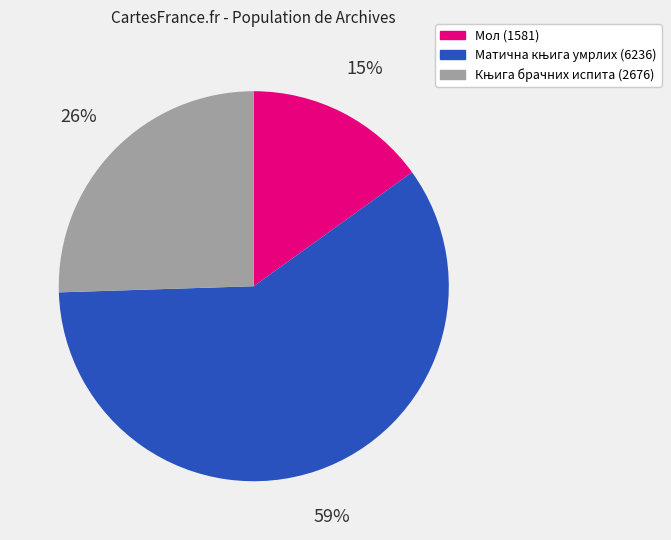

Is there any slice that represents more than half of the pie?

Yes